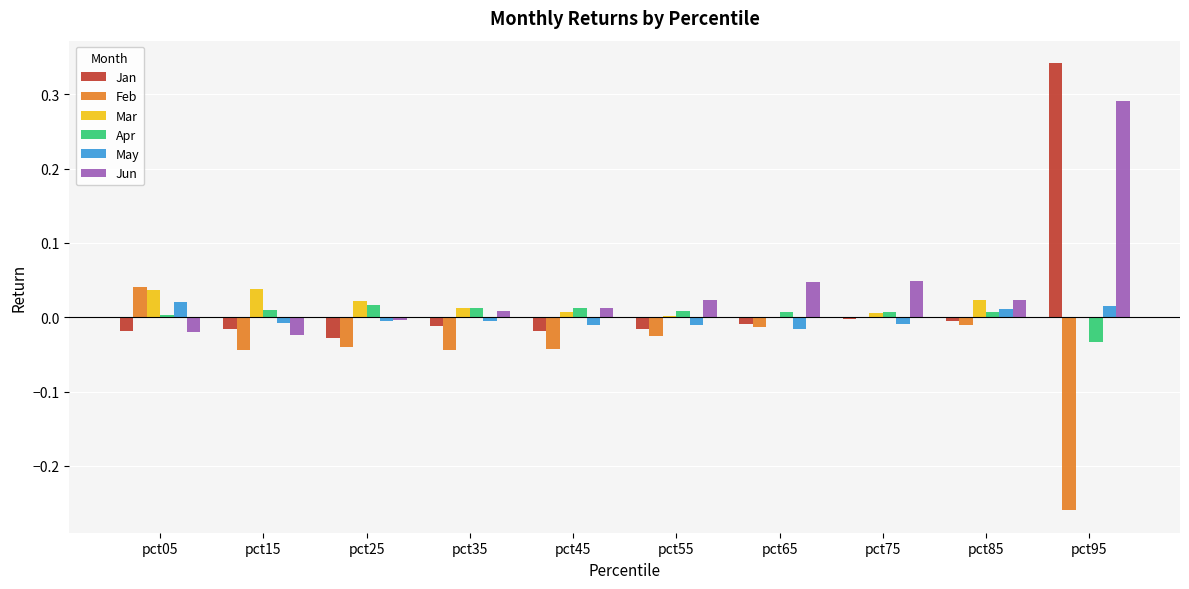

Is it true that Apr equals 0.0 at pct25?

True